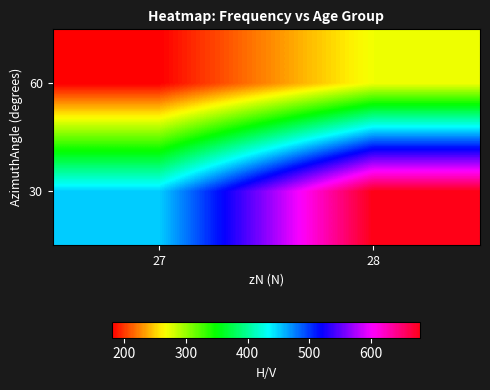

Between 27 and 28, which series saw the biggest shift?

30